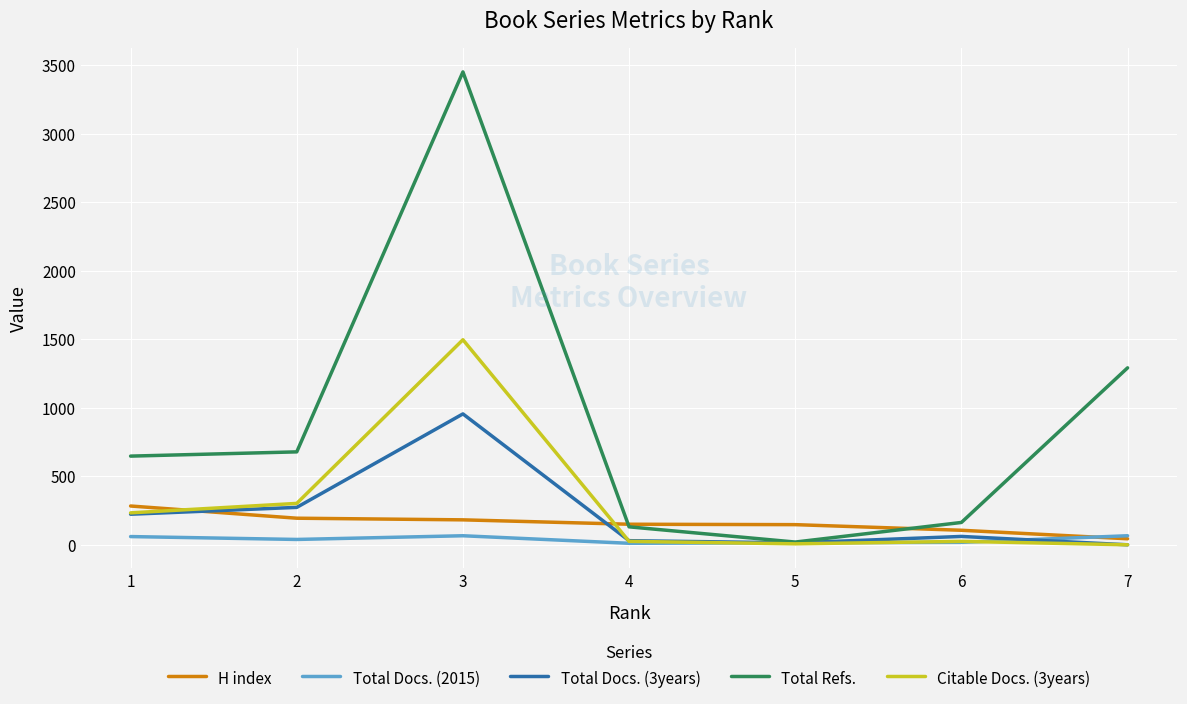

Which series has the largest range (max minus min)?

Total Refs.